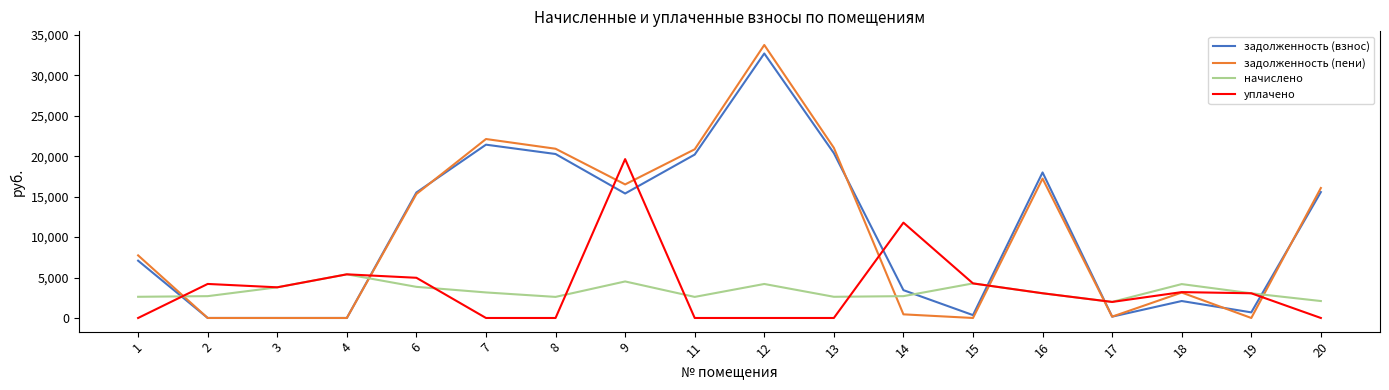

Which series ends up on top after the final intersection of начислено and уплачено?

начислено